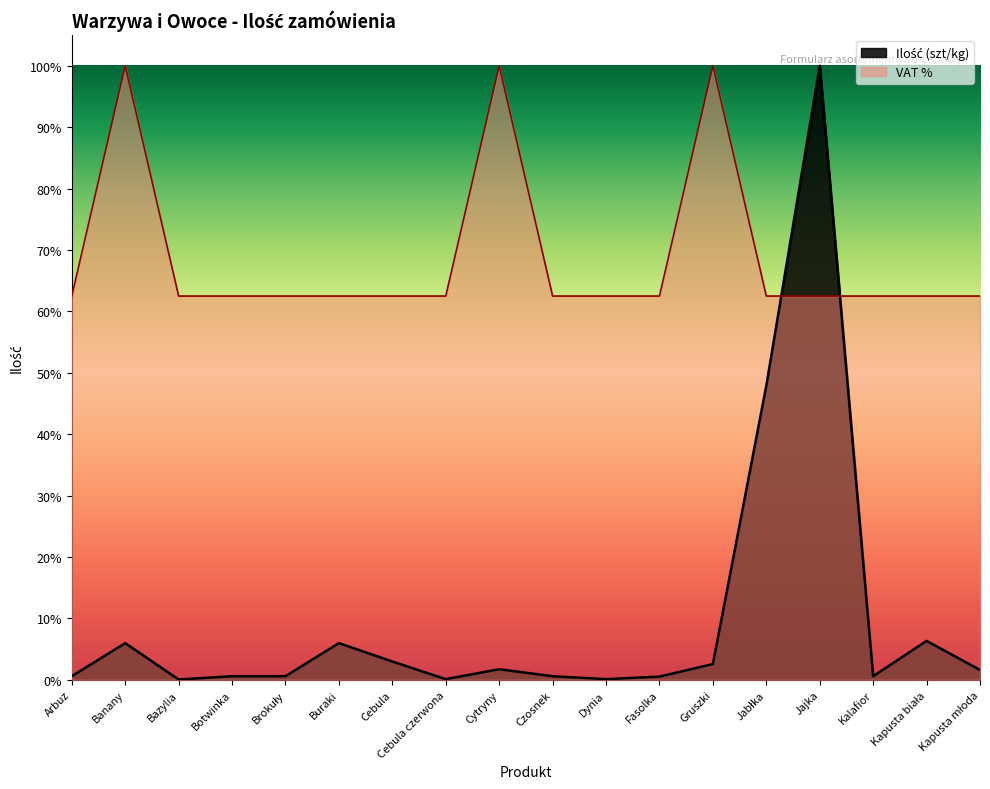

What is the label of the 6th point from the right?

Gruszki